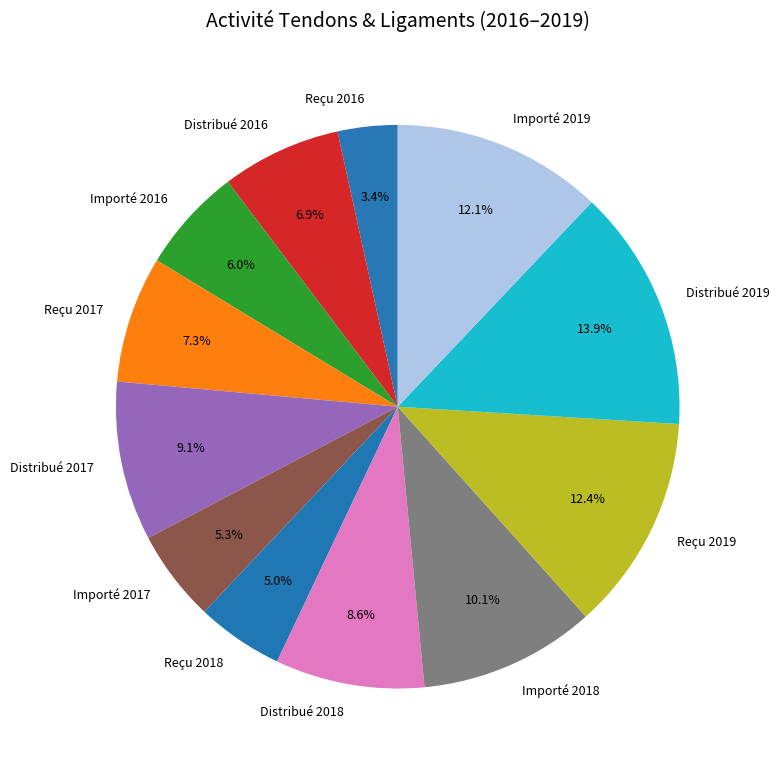

Is there a majority slice in this chart?

No